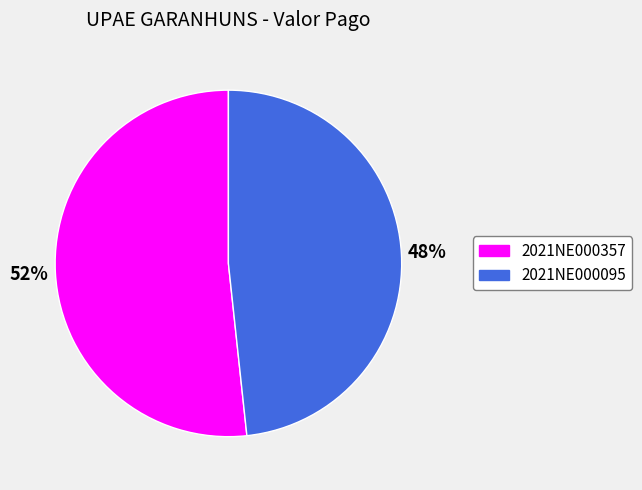

Rank the categories by value from highest to lowest.

2021NE000357, 2021NE000095